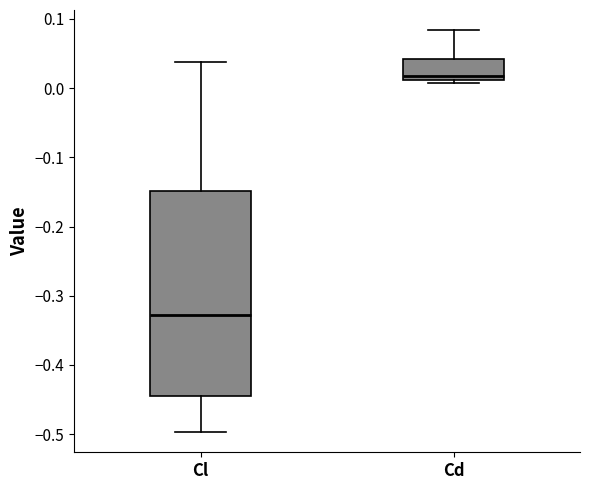

Reading left to right, transcribe this box plot: for each box, give where its median line is, the range the box spans, and where its two whiskers end, as read against the y-axis. The values are not printed on the chart, so give them approximately, as read against the axis.

Cl: median -0.33, box -0.45 to -0.15, whiskers -0.50 to 0.04
Cd: median 0.02, box 0.01 to 0.04, whiskers 0.01 (just below the box's lower edge) to 0.08